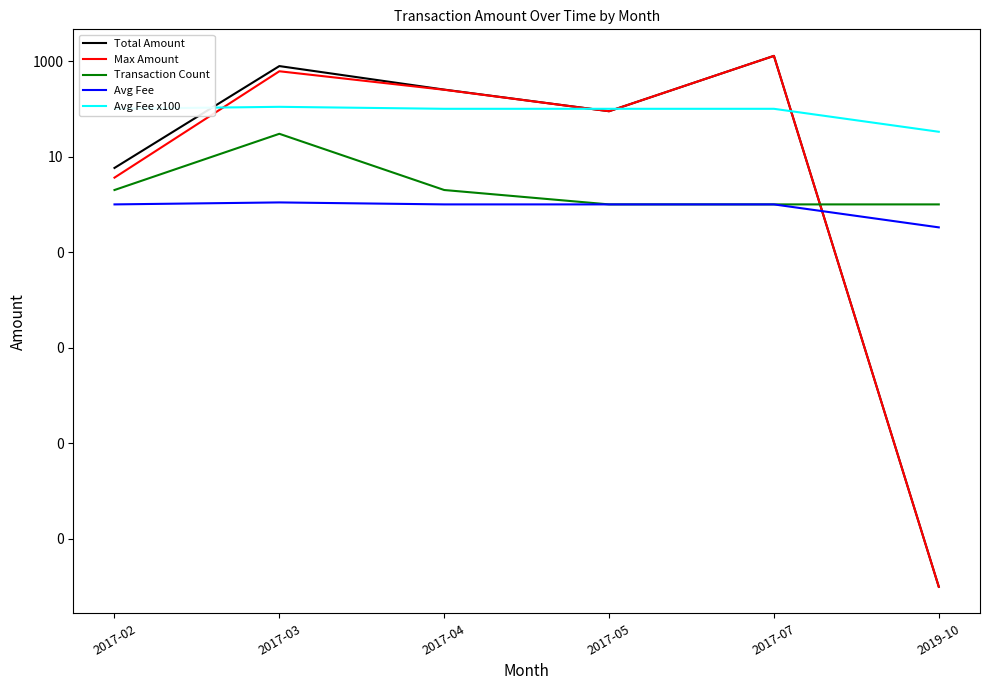

At which label is Total Amount closest to 639?

2017-03